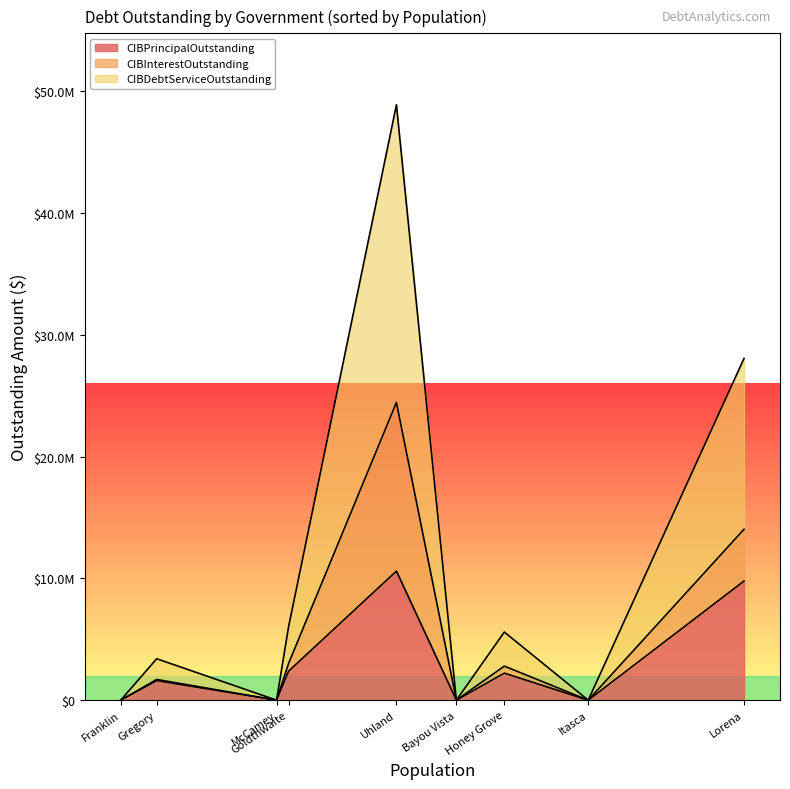

At which category does the chart reach its minimum across all series?

Itasca